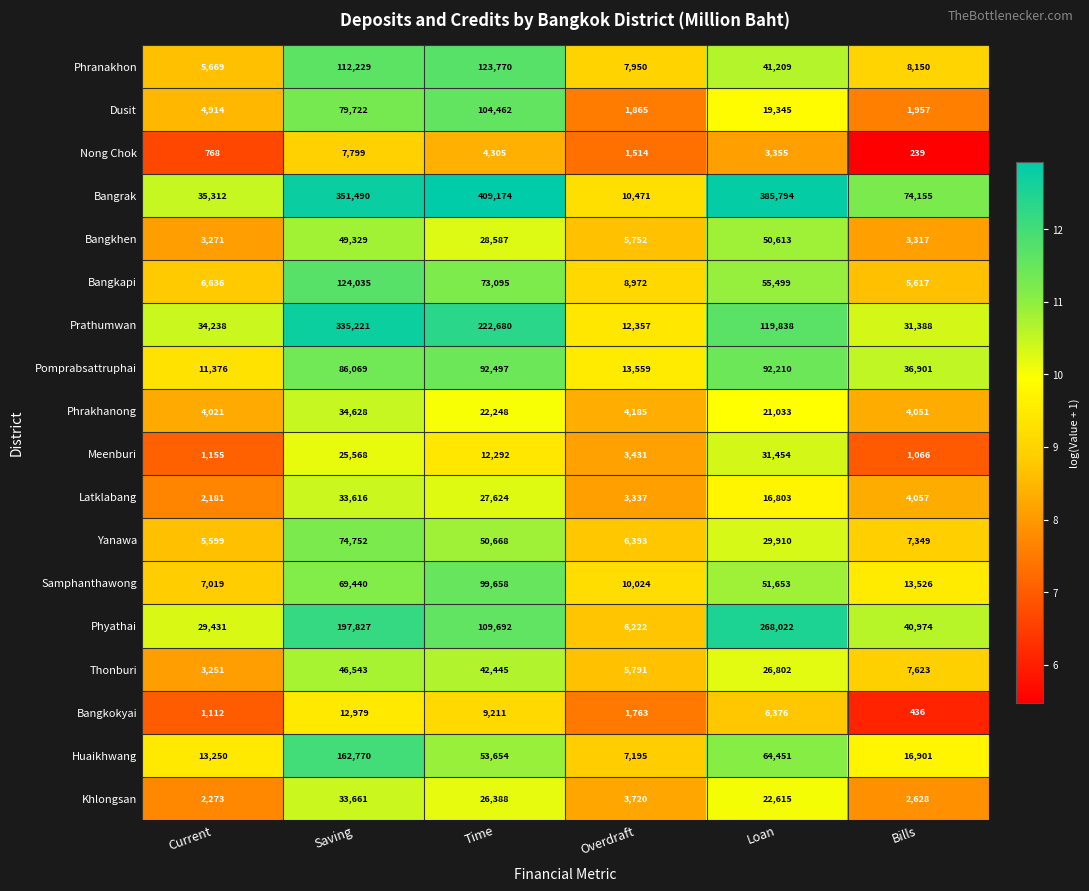

Which category has the highest value across all series?

Time